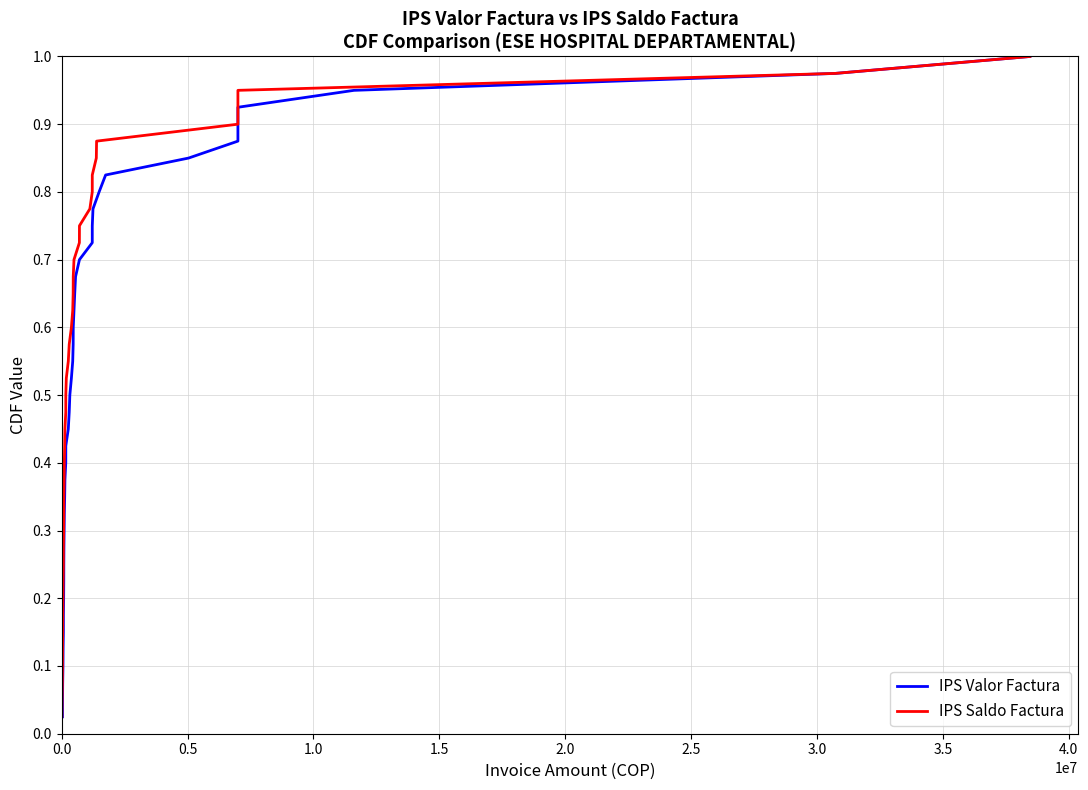

What is the sum of all IPS Valor Factura values?

20.5